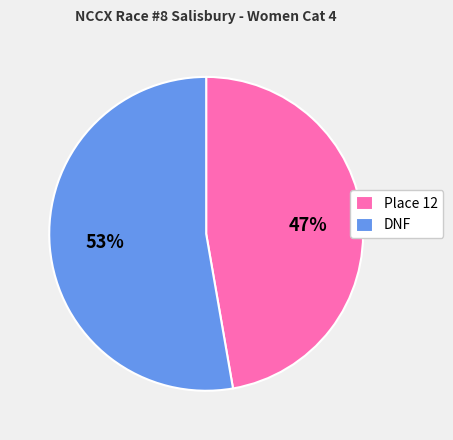

What percentage is the DNF slice, to the nearest percent?

53%